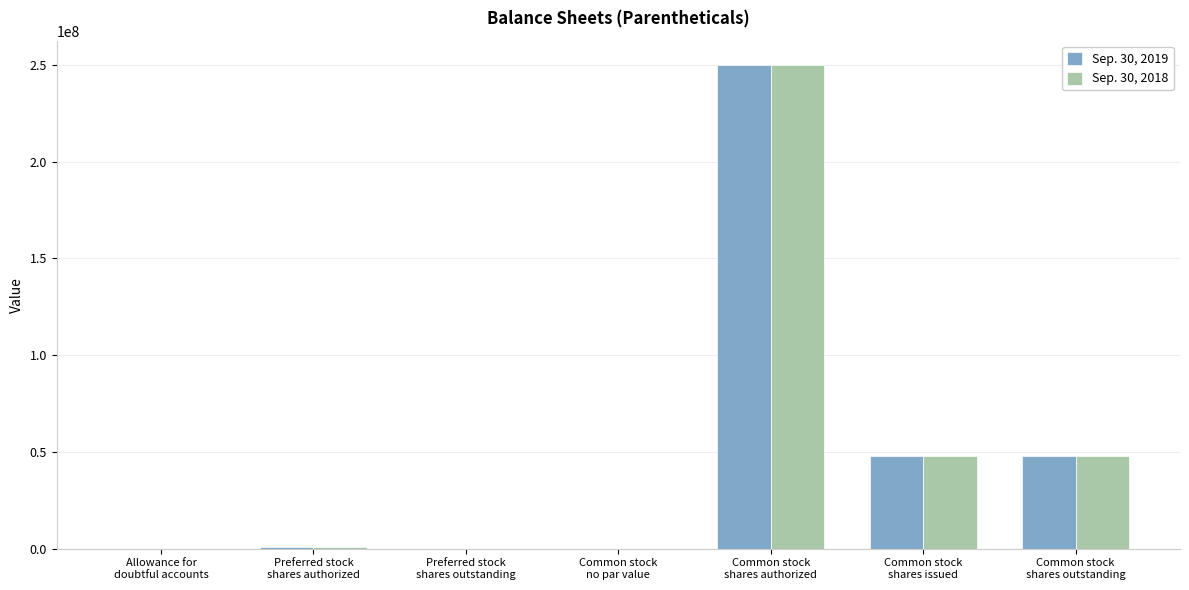

What is the difference between the Sep. 30, 2018 values at Common stock
no par value and Common stock
shares issued?

48053084